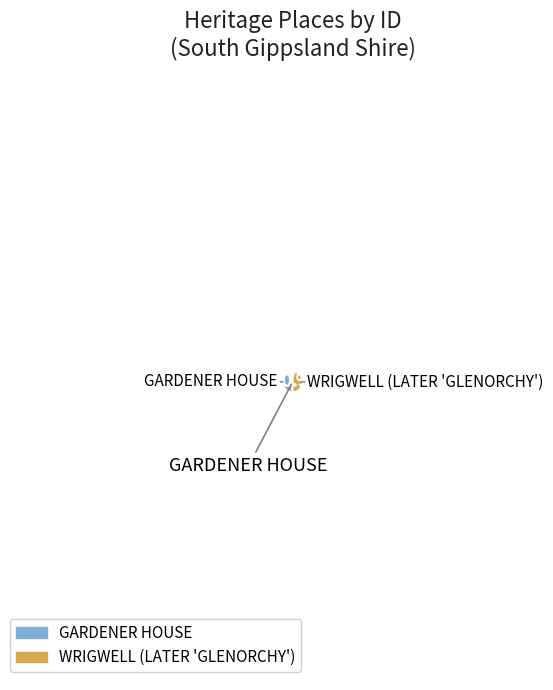

Which slice is the smallest?

GARDENER HOUSE